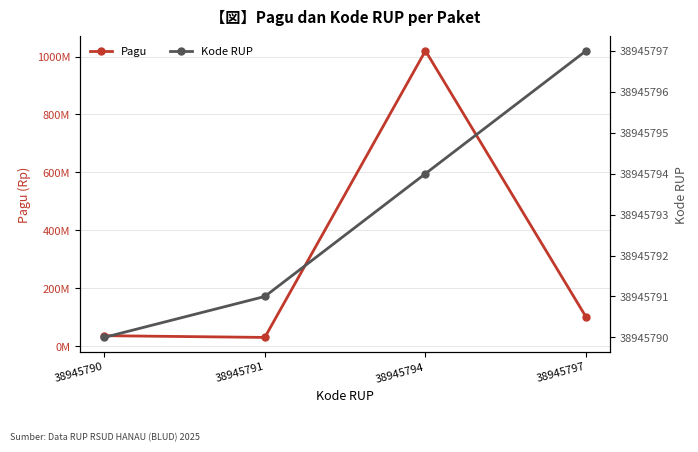

What is the total value across all series at 38945794?

1058945794